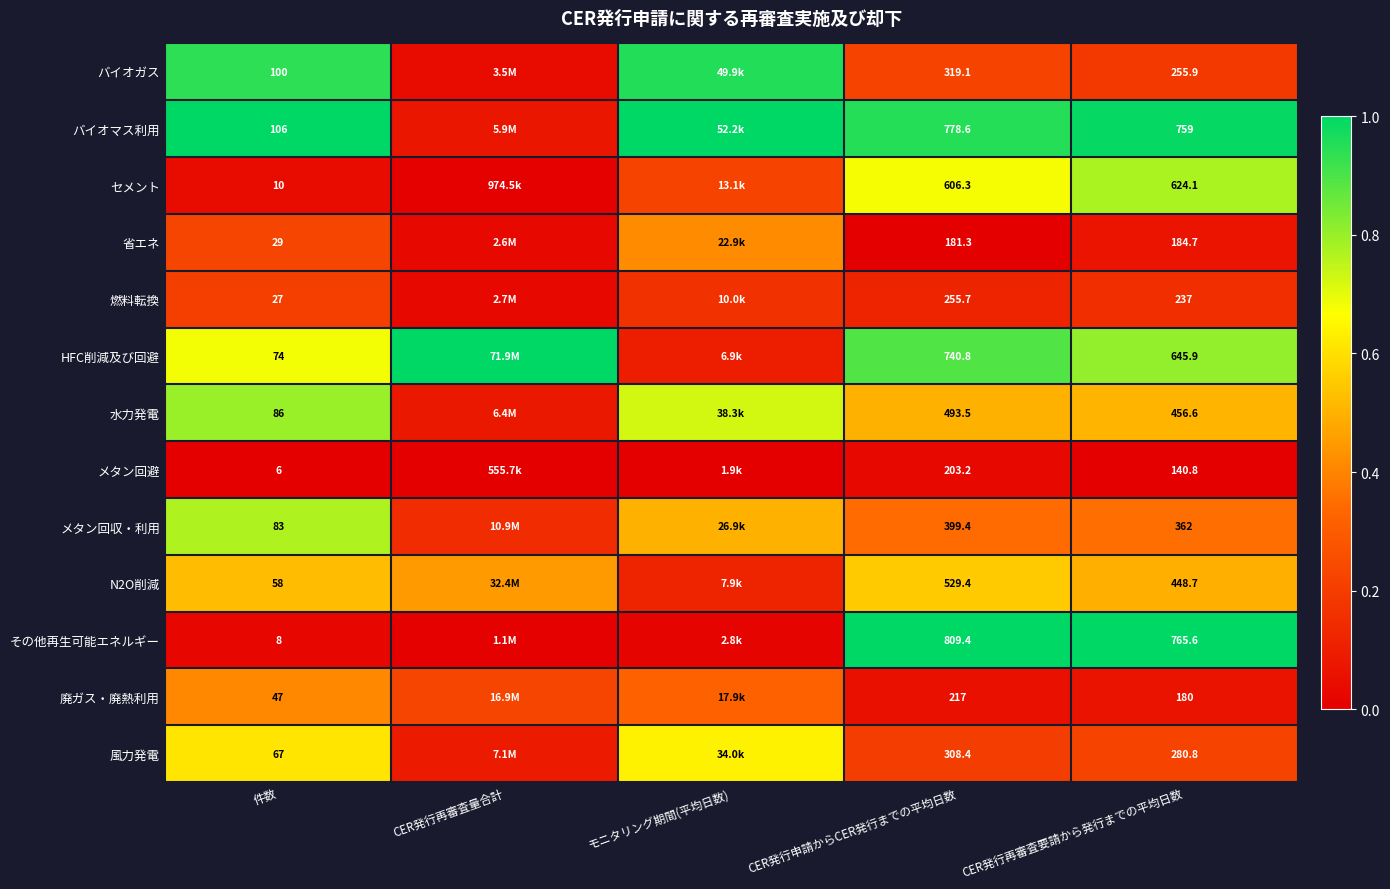

Which series changed the most between CER発行申請からCER発行までの平均日数 and CER発行再審査要請から発行までの平均日数?

HFC削減及び回避